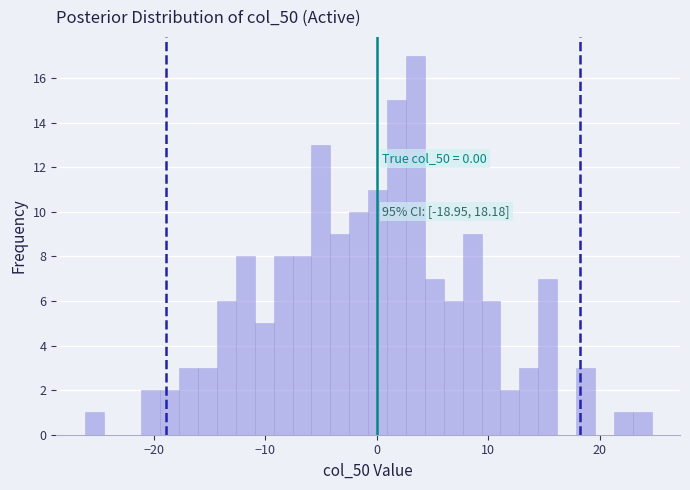

Read against the x-axis, roughly where is the centre of the tallest bar?

3